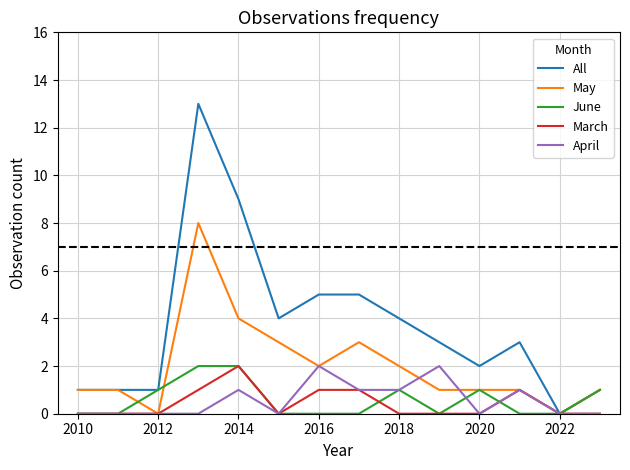

What is the maximum value shown in the chart?

13